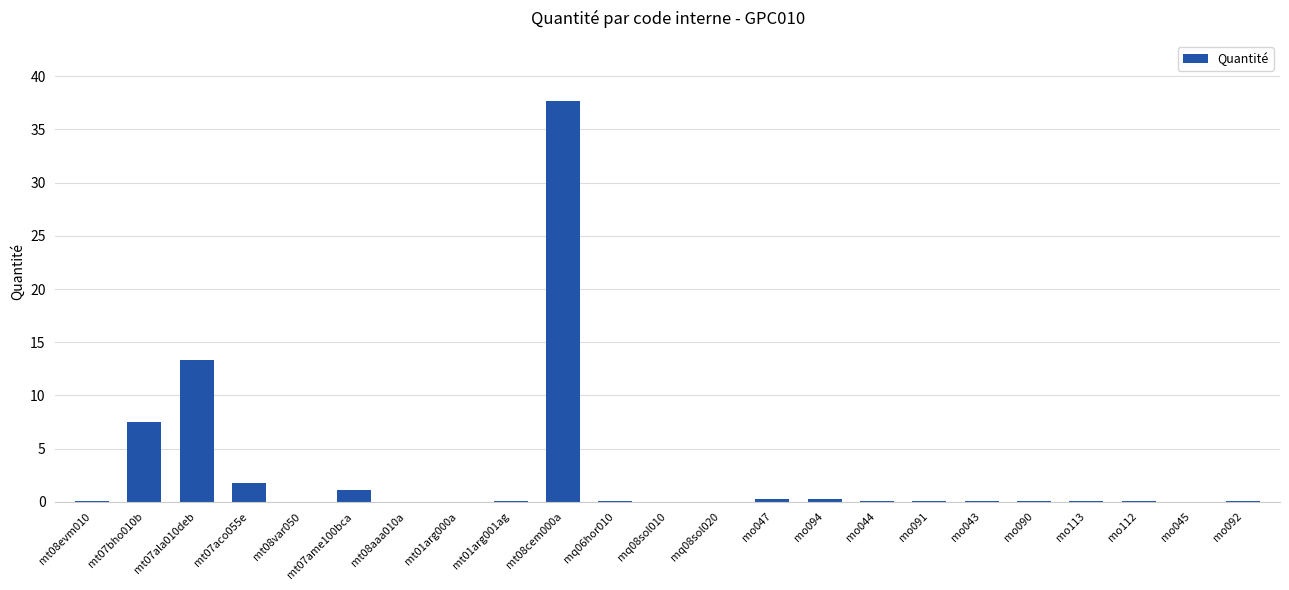

What is the sum of all values?

62.9